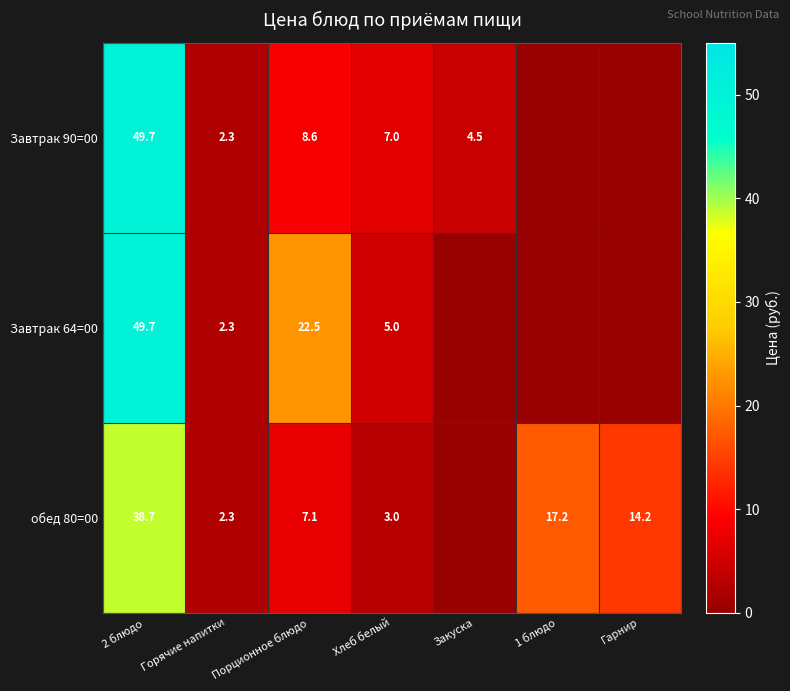

What is the spread (max minus min) of values at 2 блюдо?

11.0